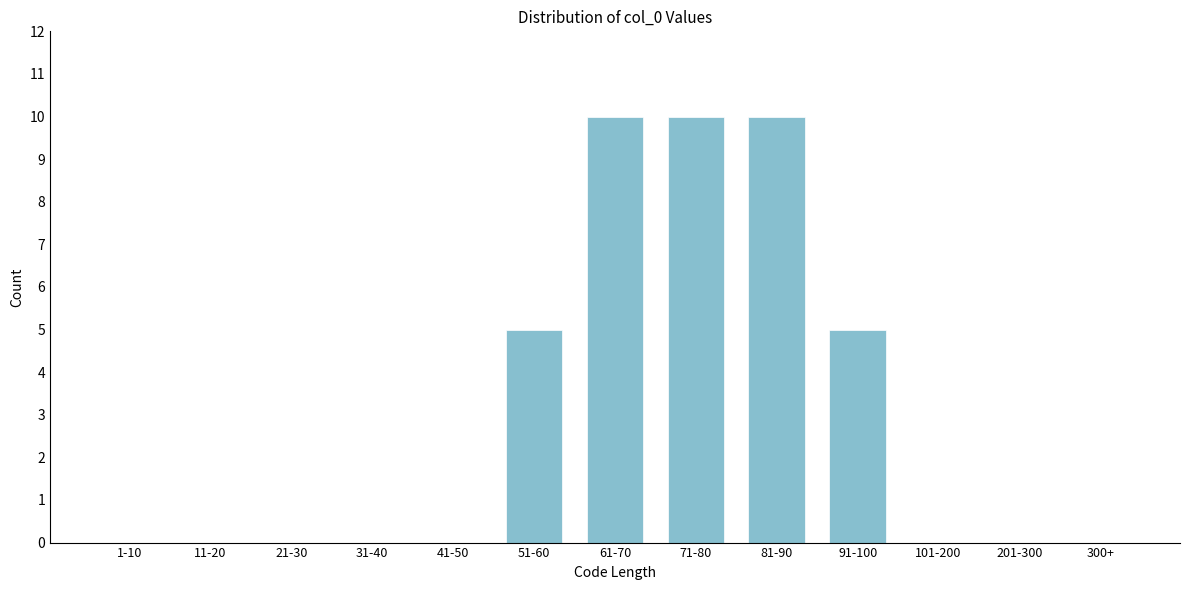

Reading left to right, what are all the values shown in this chart?

1-10=0	11-20=0	21-30=0	31-40=0	41-50=0	51-60=5	61-70=10	71-80=10	81-90=10	91-100=5	101-200=0	201-300=0	300+=0